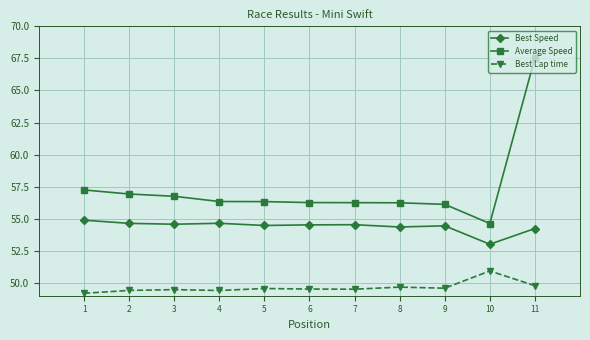

At how many categories does at least one series exceed 52?

11